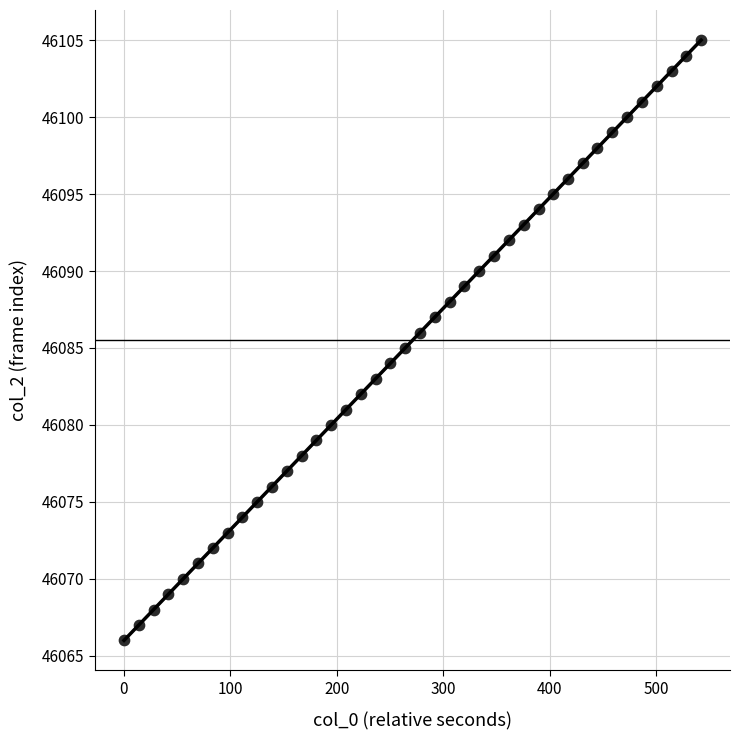

What is the range of Y values (max minus min)?

39